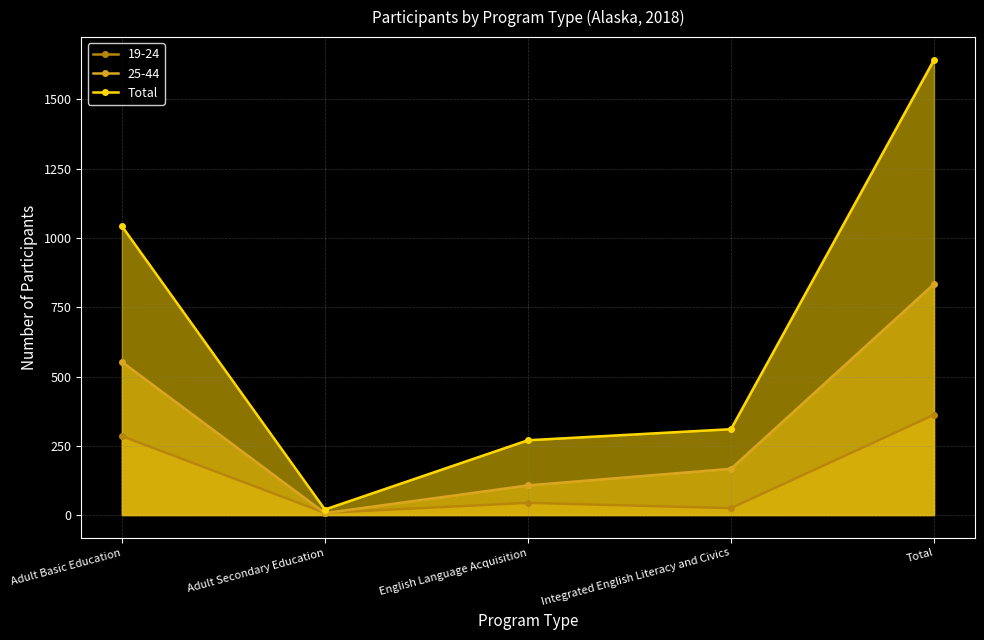

How many values are below 310?

2